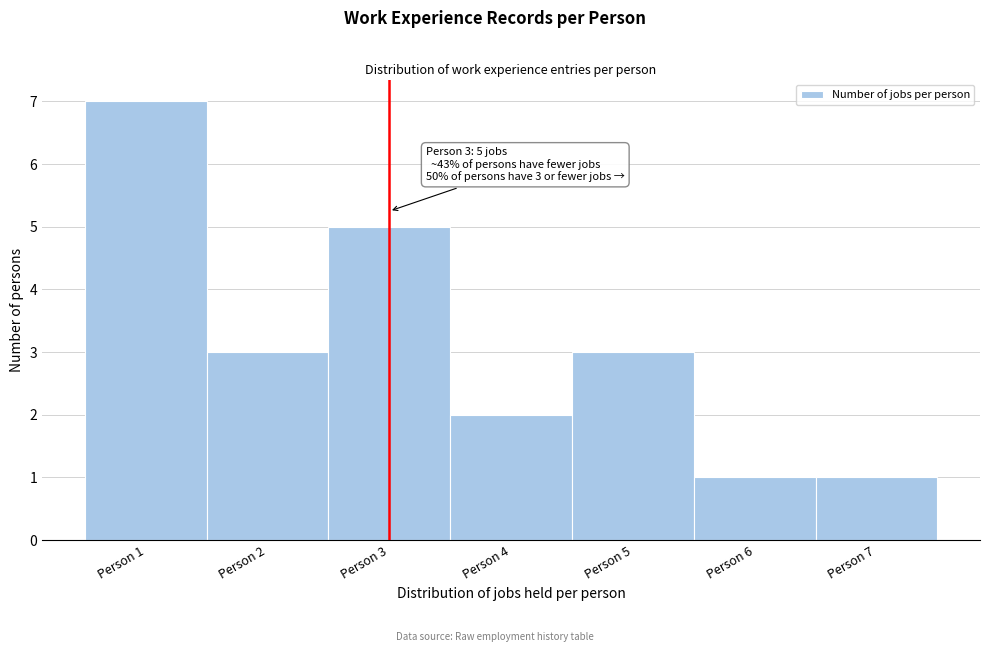

Over which range of the x-axis is the bar tallest?

0.5 to 1.5